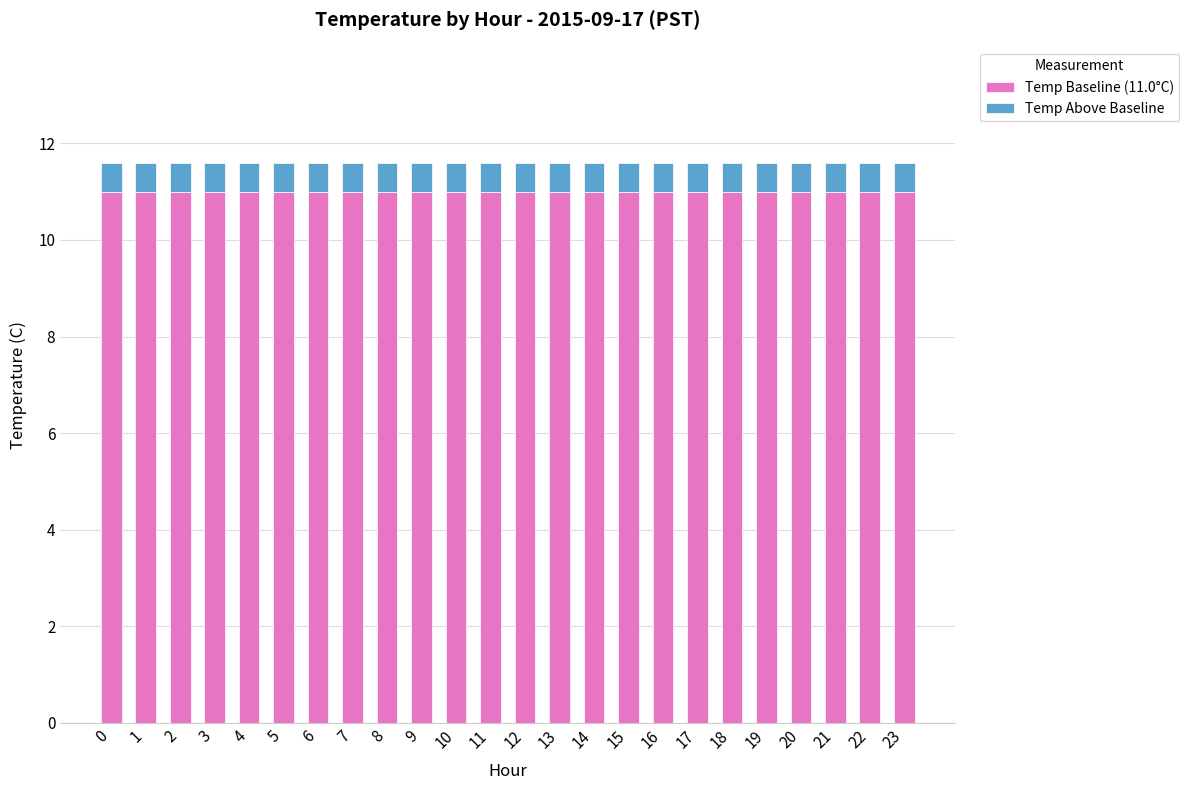

What is the total value across all series at 6?

11.6